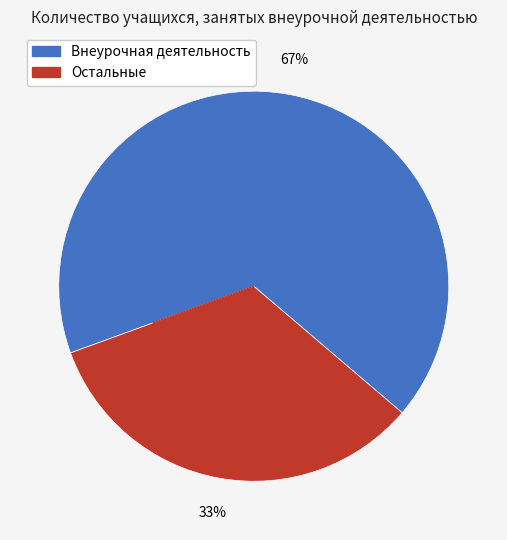

Between Внеурочная деятельность and Остальные, which is larger?

Внеурочная деятельность